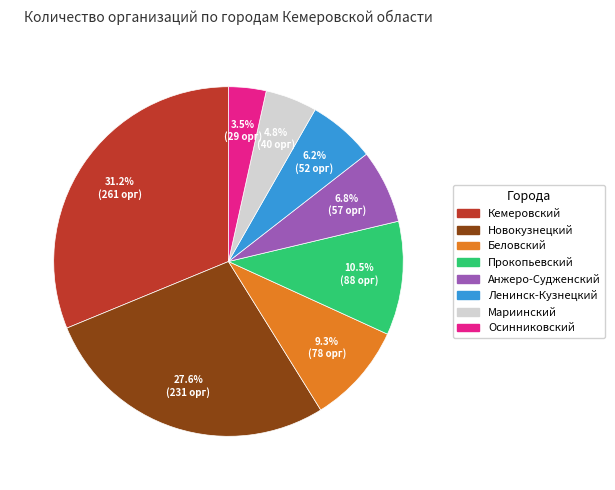

Between Анжеро-Судженский and Осинниковский, which is larger?

Анжеро-Судженский